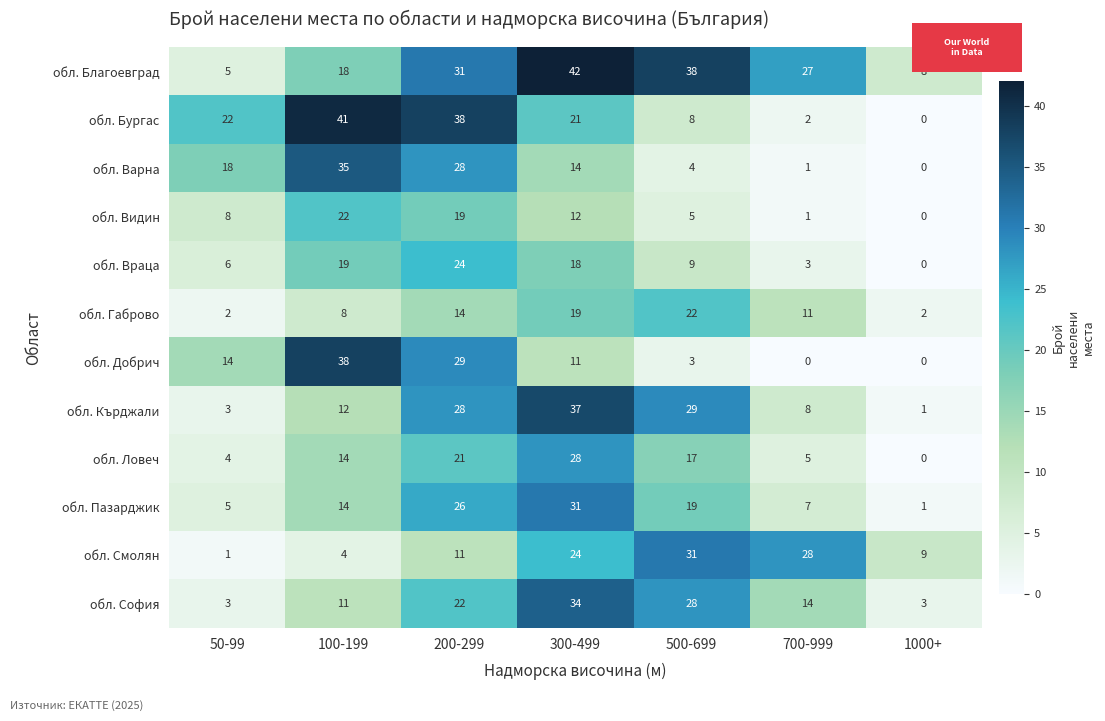

True or false: обл. Кърджали has a value of 1 at 50-99.

False